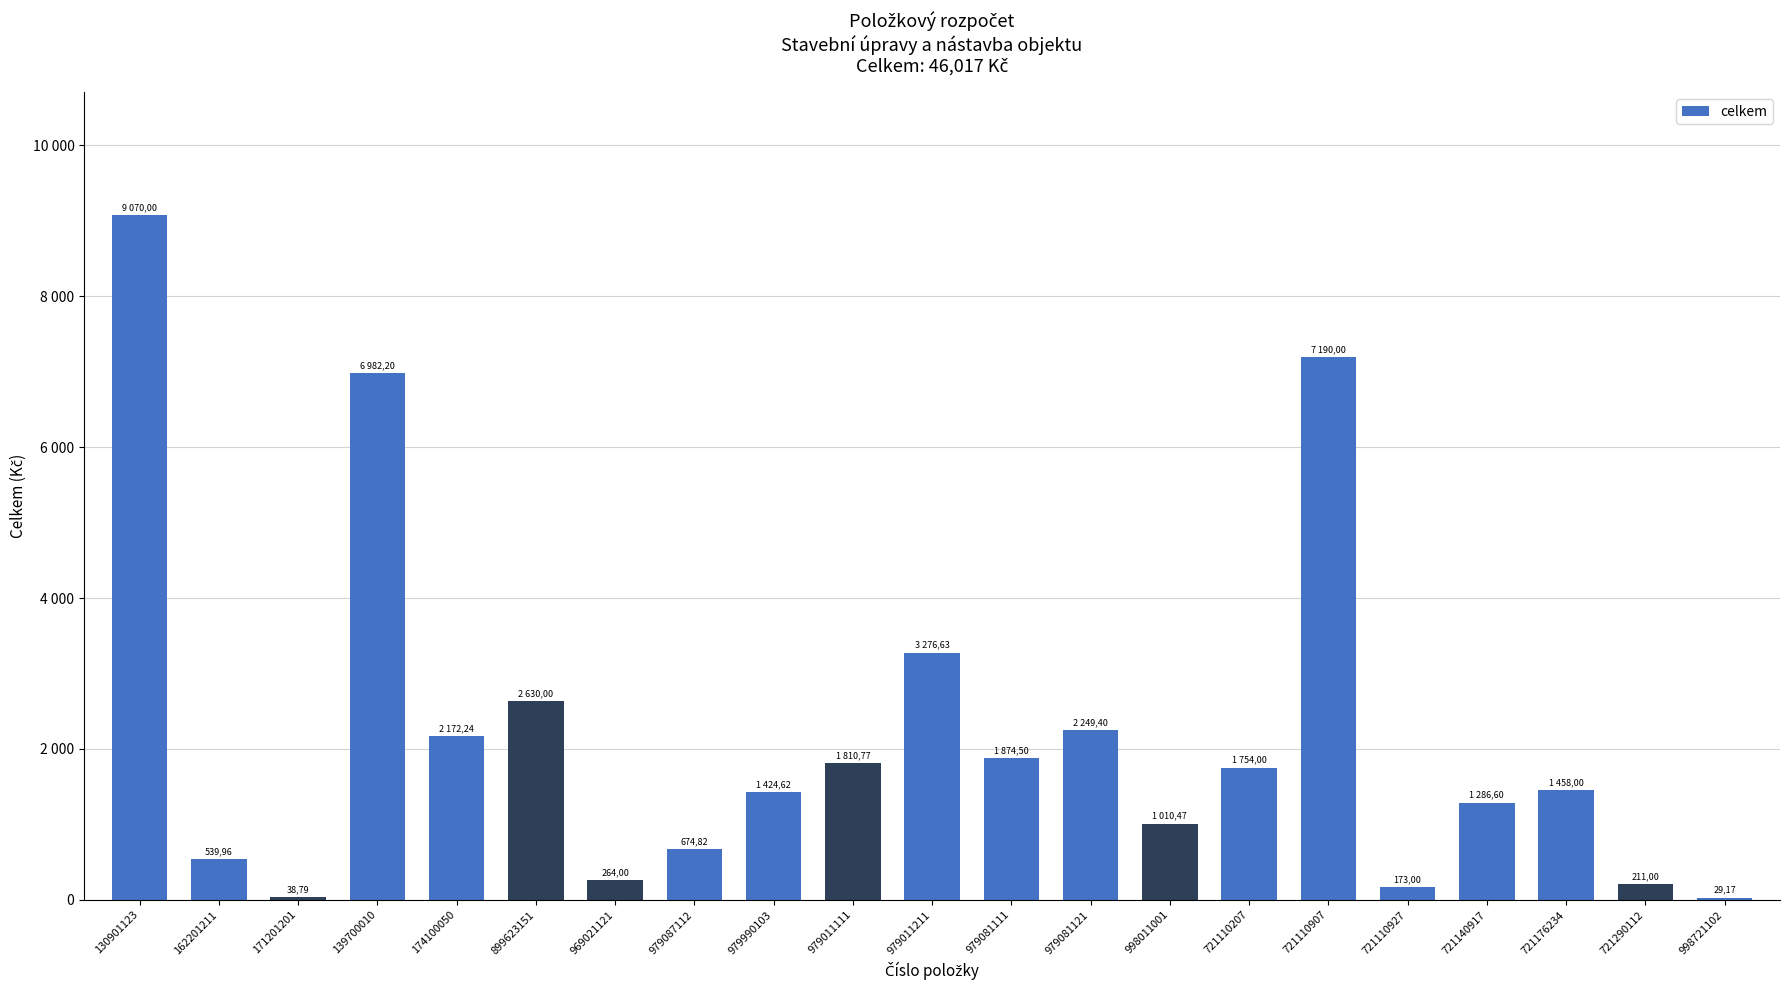

Which has a higher value, 998721102 or 139700010?

139700010